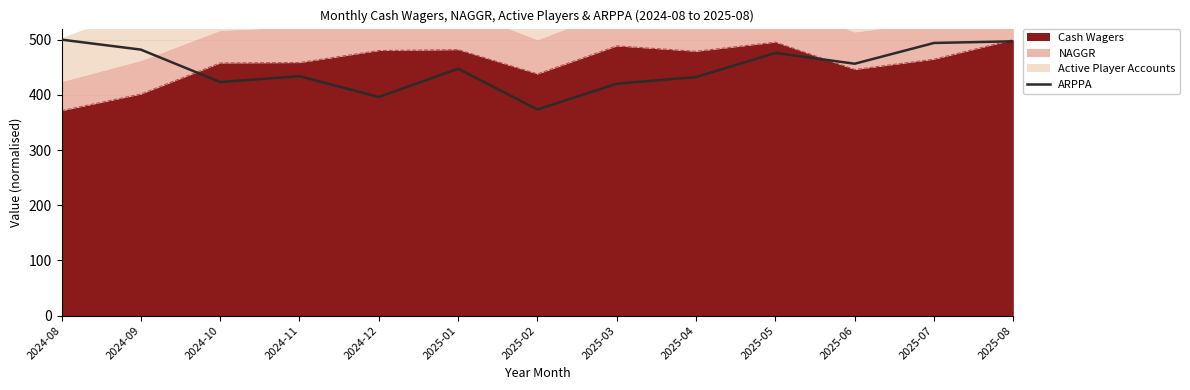

What is the change in value from 2024-10 to 2025-07?

+70.8